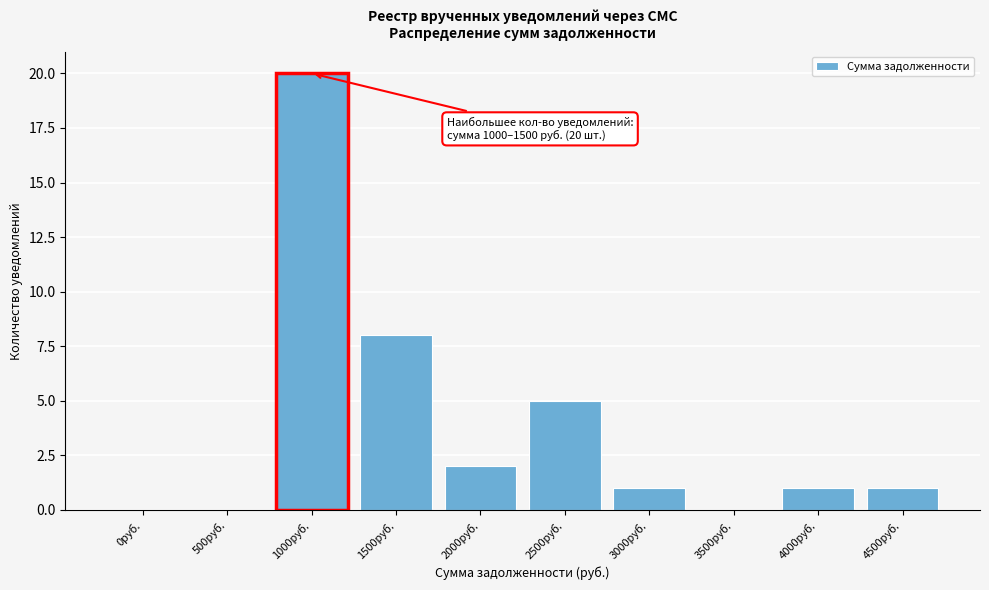

Reading left to right, extract all data points from this chart.

0руб.=0	500руб.=0	1000руб.=20	1500руб.=8	2000руб.=2	2500руб.=5	3000руб.=1	3500руб.=0	4000руб.=1	4500руб.=1